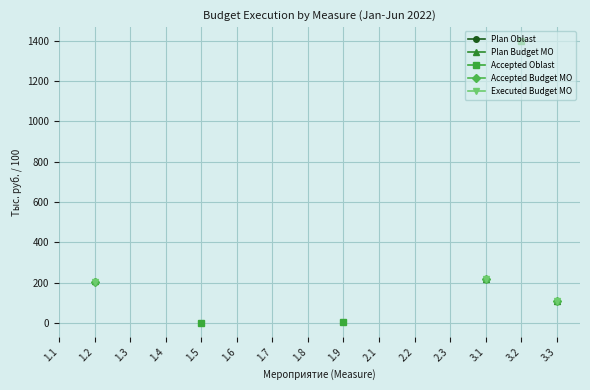

What is the maximum value shown in the chart?

1396.8